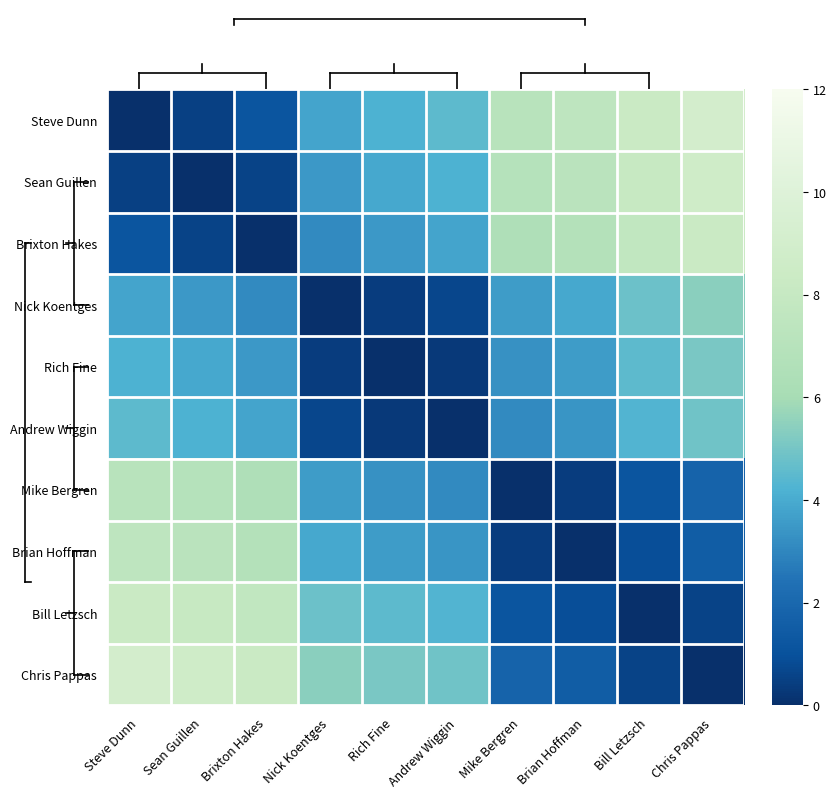

Reading left to right, extract all data points from this chart.

Steve Dunn: Steve Dunn=0.0	Sean Guillen=0.5	Brixton Hakes=1.2	Nick Koentges=3.8	Rich Fine=4.2	Andrew Wiggin=4.5	Mike Bergren=7.1	Brian Hoffman=7.5	Bill Letzsch=8.3	Chris Pappas=9.0
Sean Guillen: Steve Dunn=0.5	Sean Guillen=0.0	Brixton Hakes=0.6	Nick Koentges=3.5	Rich Fine=3.9	Andrew Wiggin=4.2	Mike Bergren=6.9	Brian Hoffman=7.2	Bill Letzsch=8.1	Chris Pappas=8.7
Brixton Hakes: Steve Dunn=1.2	Sean Guillen=0.6	Brixton Hakes=0.0	Nick Koentges=3.1	Rich Fine=3.5	Andrew Wiggin=3.8	Mike Bergren=6.5	Brian Hoffman=6.8	Bill Letzsch=7.7	Chris Pappas=8.3
Nick Koentges: Steve Dunn=3.8	Sean Guillen=3.5	Brixton Hakes=3.1	Nick Koentges=0.0	Rich Fine=0.4	Andrew Wiggin=0.7	Mike Bergren=3.6	Brian Hoffman=3.9	Bill Letzsch=4.8	Chris Pappas=5.4
Rich Fine: Steve Dunn=4.2	Sean Guillen=3.9	Brixton Hakes=3.5	Nick Koentges=0.4	Rich Fine=0.0	Andrew Wiggin=0.3	Mike Bergren=3.3	Brian Hoffman=3.6	Bill Letzsch=4.5	Chris Pappas=5.1
Andrew Wiggin: Steve Dunn=4.5	Sean Guillen=4.2	Brixton Hakes=3.8	Nick Koentges=0.7	Rich Fine=0.3	Andrew Wiggin=0.0	Mike Bergren=3.1	Brian Hoffman=3.4	Bill Letzsch=4.3	Chris Pappas=4.9
Mike Bergren: Steve Dunn=7.1	Sean Guillen=6.9	Brixton Hakes=6.5	Nick Koentges=3.6	Rich Fine=3.3	Andrew Wiggin=3.1	Mike Bergren=0.0	Brian Hoffman=0.4	Bill Letzsch=1.2	Chris Pappas=1.8
Brian Hoffman: Steve Dunn=7.5	Sean Guillen=7.2	Brixton Hakes=6.8	Nick Koentges=3.9	Rich Fine=3.6	Andrew Wiggin=3.4	Mike Bergren=0.4	Brian Hoffman=0.0	Bill Letzsch=0.9	Chris Pappas=1.5
Bill Letzsch: Steve Dunn=8.3	Sean Guillen=8.1	Brixton Hakes=7.7	Nick Koentges=4.8	Rich Fine=4.5	Andrew Wiggin=4.3	Mike Bergren=1.2	Brian Hoffman=0.9	Bill Letzsch=0.0	Chris Pappas=0.6
Chris Pappas: Steve Dunn=9.0	Sean Guillen=8.7	Brixton Hakes=8.3	Nick Koentges=5.4	Rich Fine=5.1	Andrew Wiggin=4.9	Mike Bergren=1.8	Brian Hoffman=1.5	Bill Letzsch=0.6	Chris Pappas=0.0